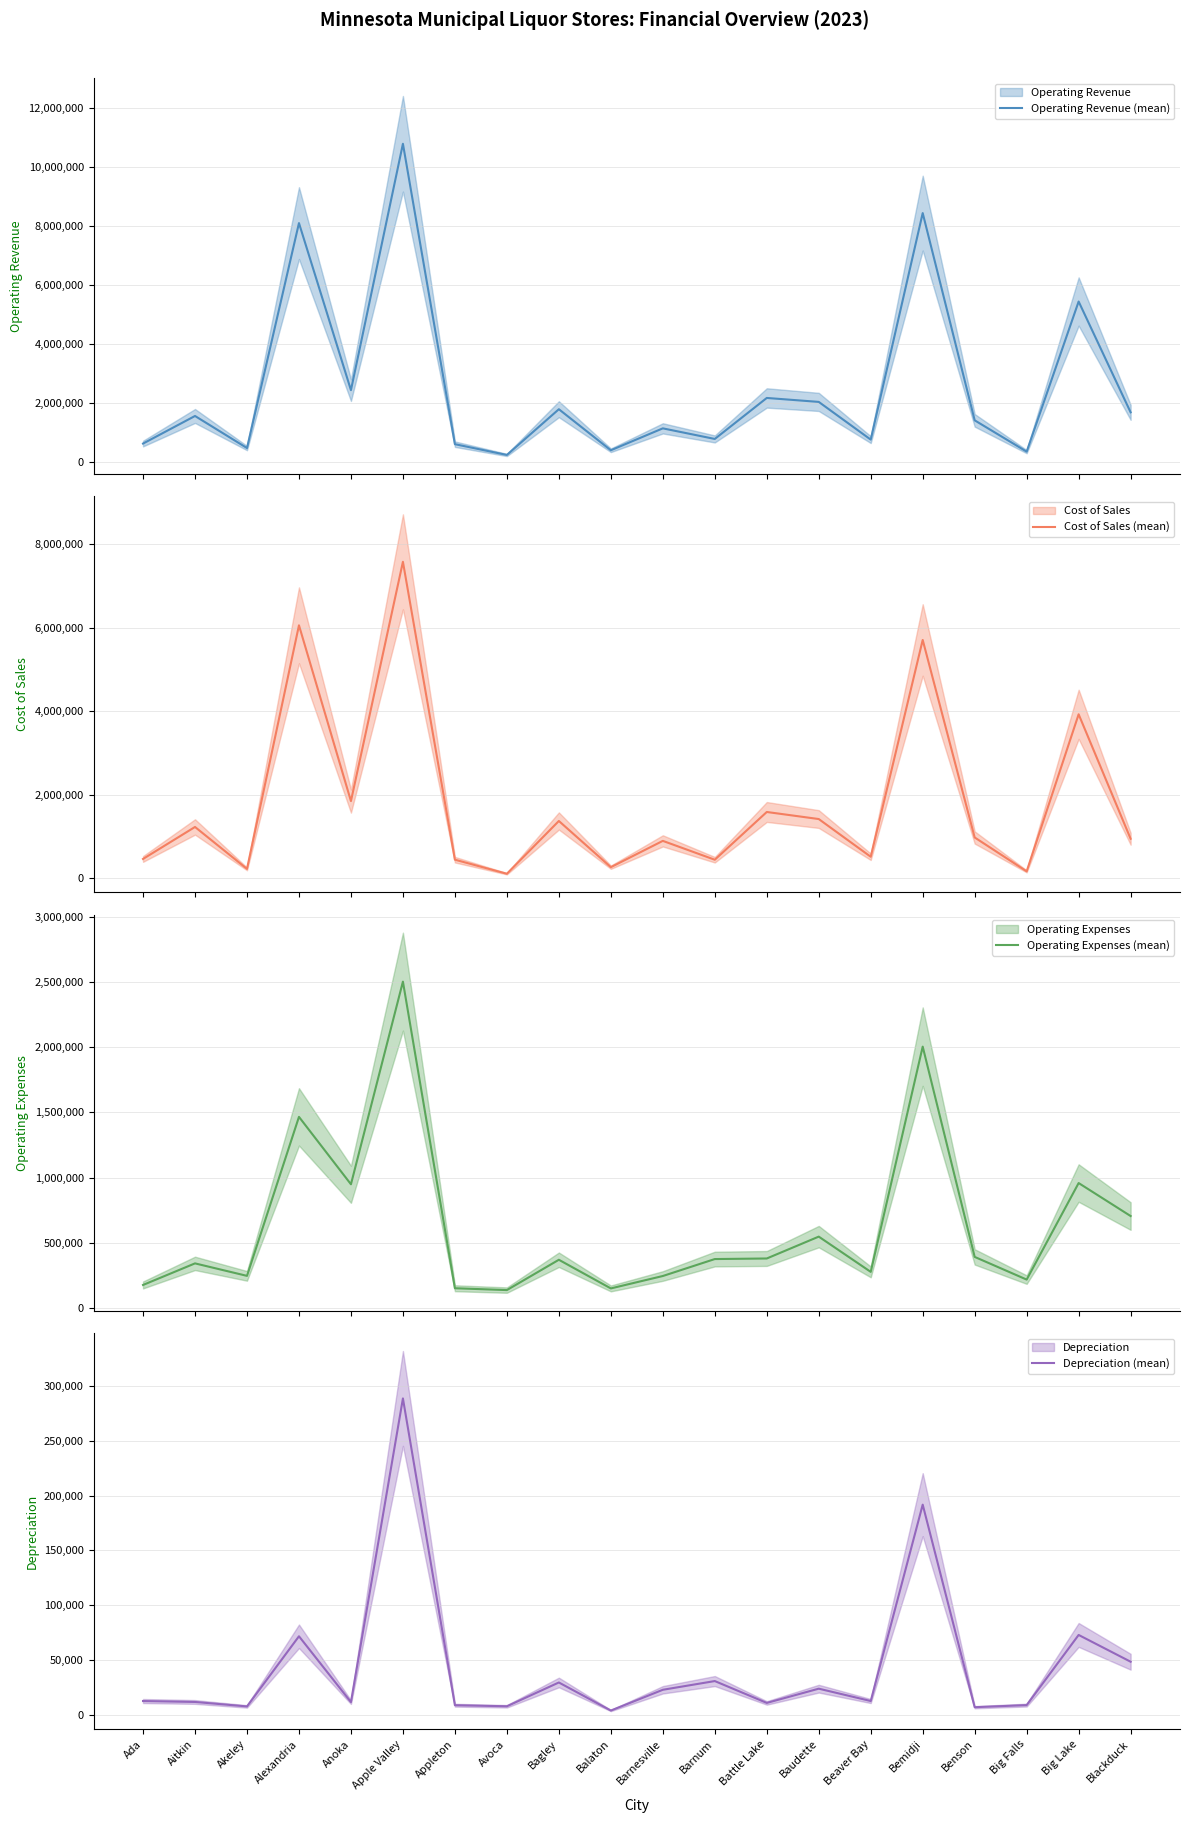

What is the label of the 13th point from the left?

Battle Lake